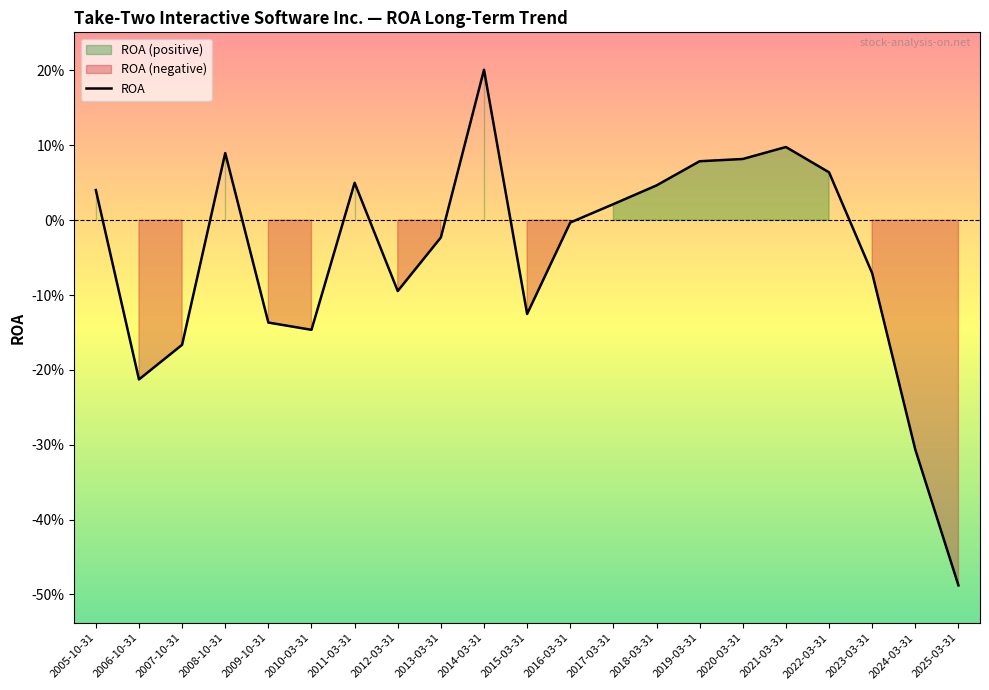

Reading left to right, what are all the values shown in this chart?

0.0	-0.2	-0.2	0.1	-0.1	-0.1	0.0	-0.1	-0.0	0.2	-0.1	-0.0	0.0	0.0	0.1	0.1	0.1	0.1	-0.1	-0.3	-0.5